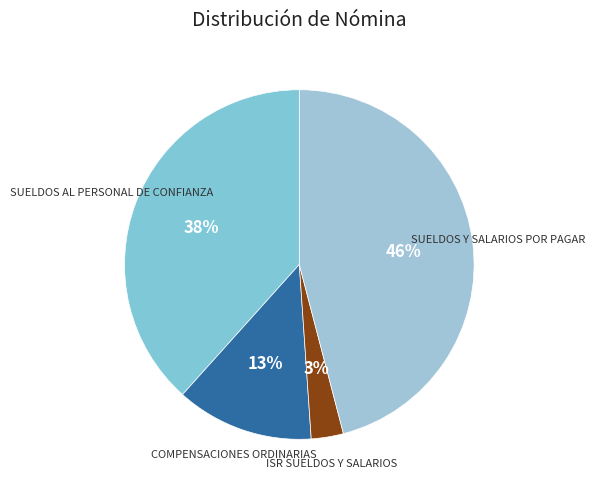

How many segments does this pie chart have?

4